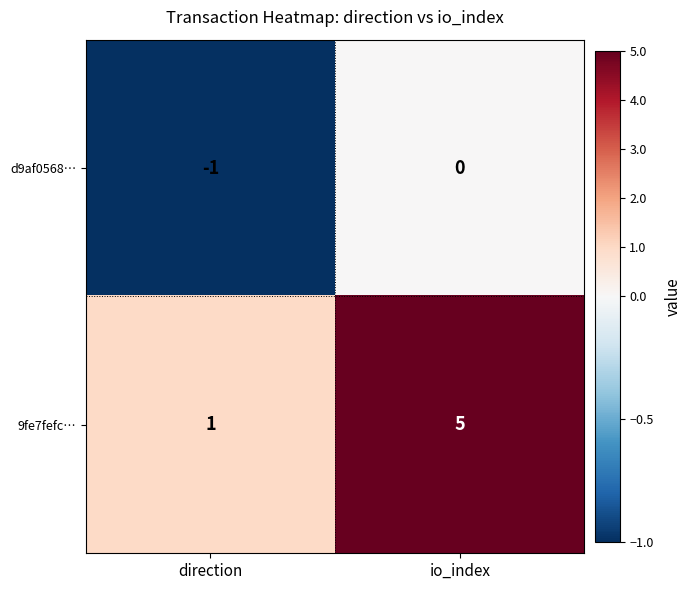

Which series has the largest total across all categories?

9fe7fefc…